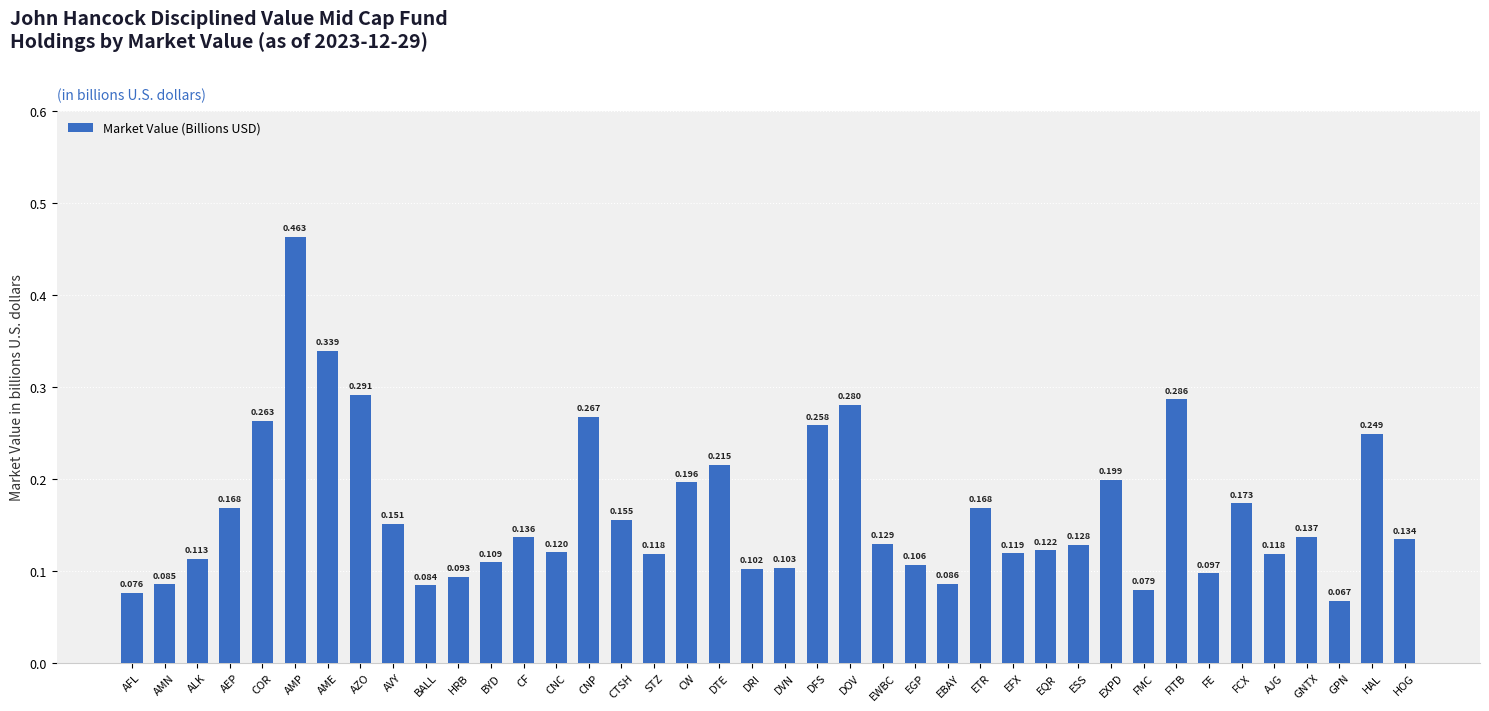

The chart shows a value of 0.2 at DRI. True or false?

False